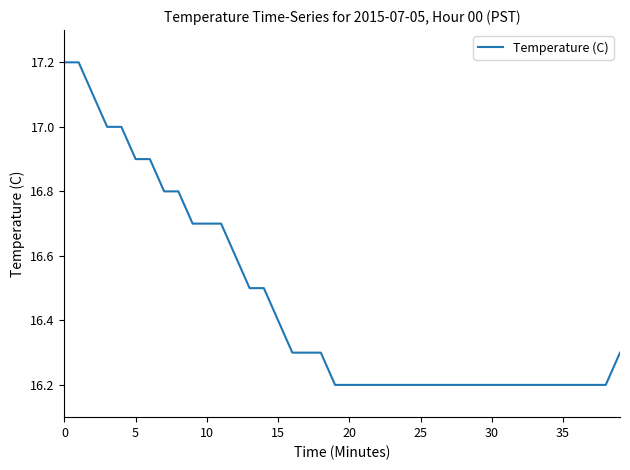

How many lines are shown in the chart?

1